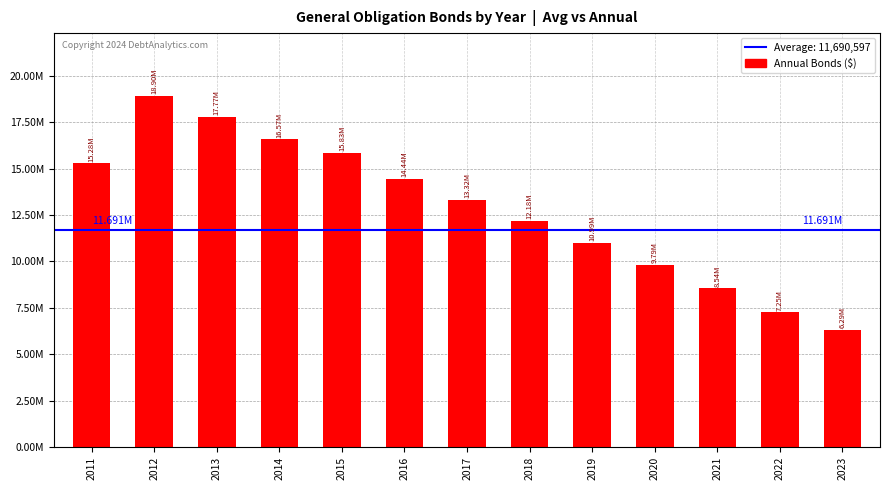

What is the difference between the maximum and minimum values?

12607125